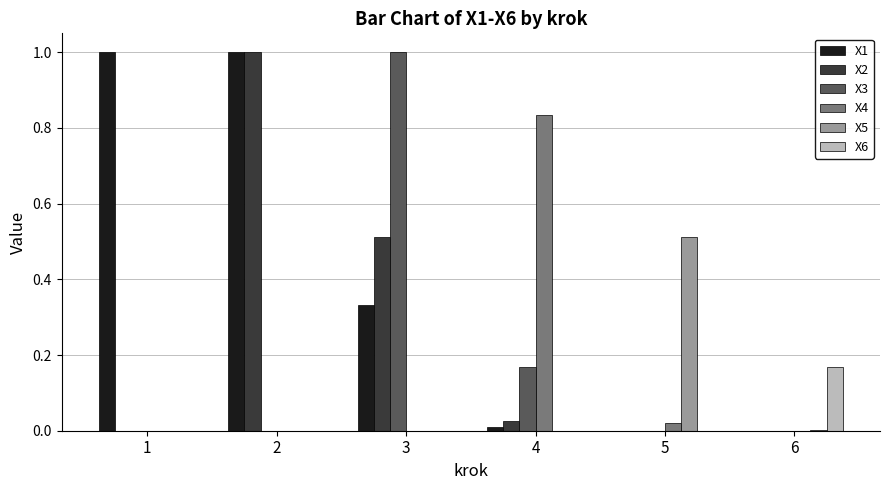

Is the value of X3 at 3 greater than the value of X5 at 3?

Yes